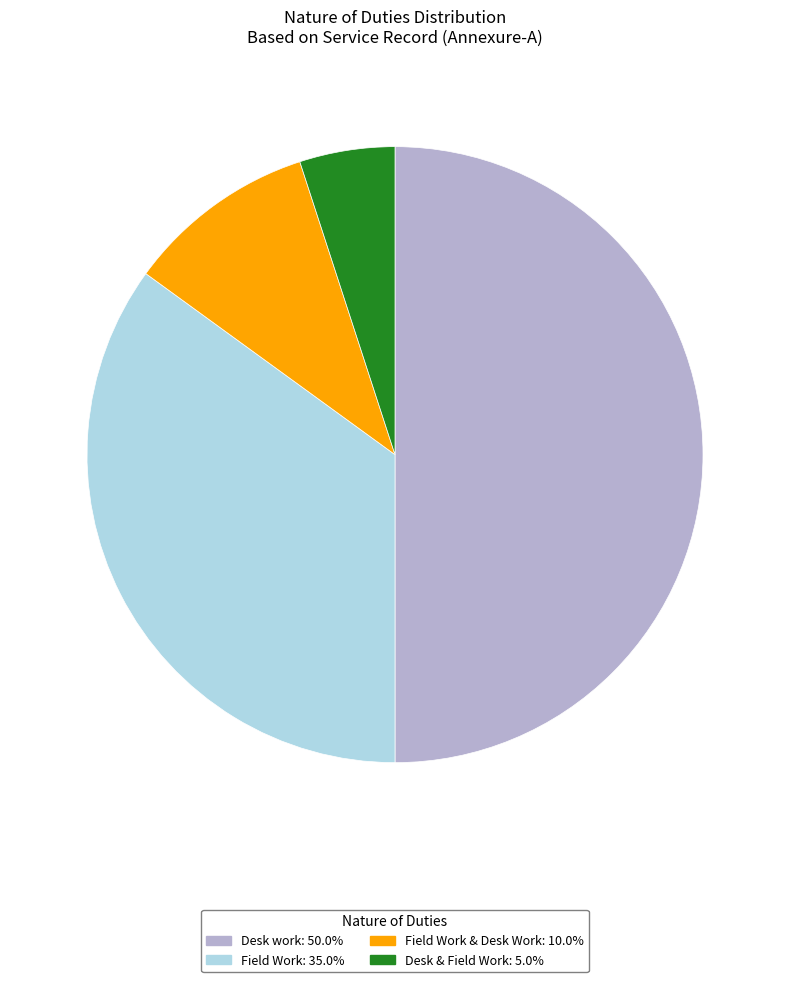

Rank the categories by value from lowest to highest.

Desk & Field Work, Field Work & Desk Work, Field Work, Desk work